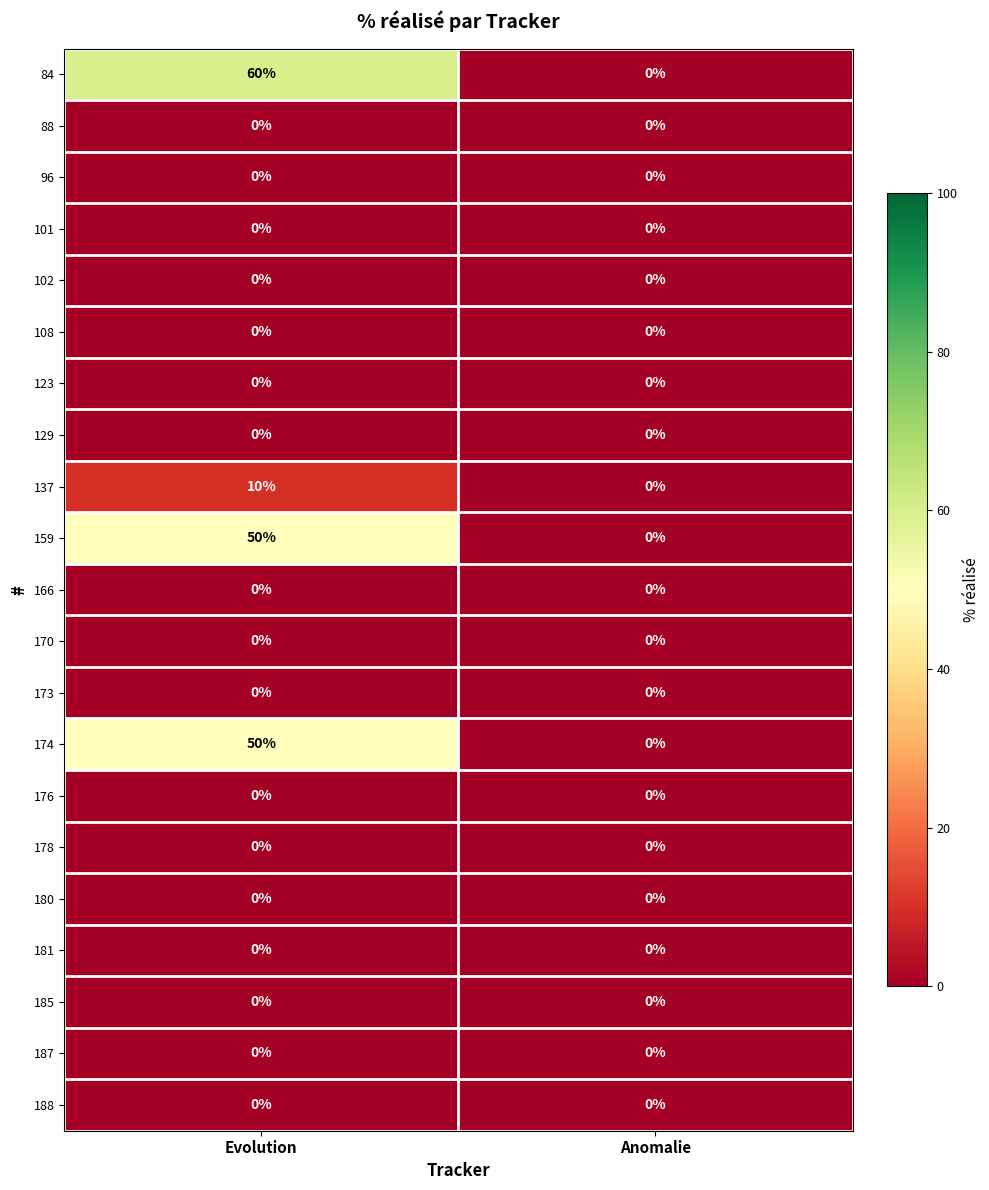

Which series changed the most between Evolution and Anomalie?

84